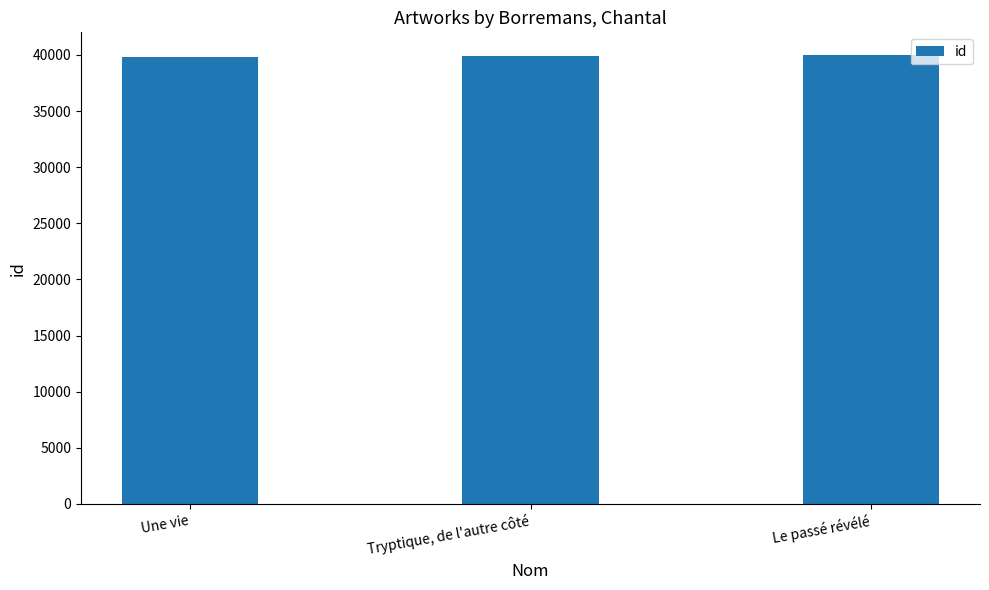

What is the ratio of the value at Tryptique, de l'autre côté to the value at Le passé révélé?

1.0